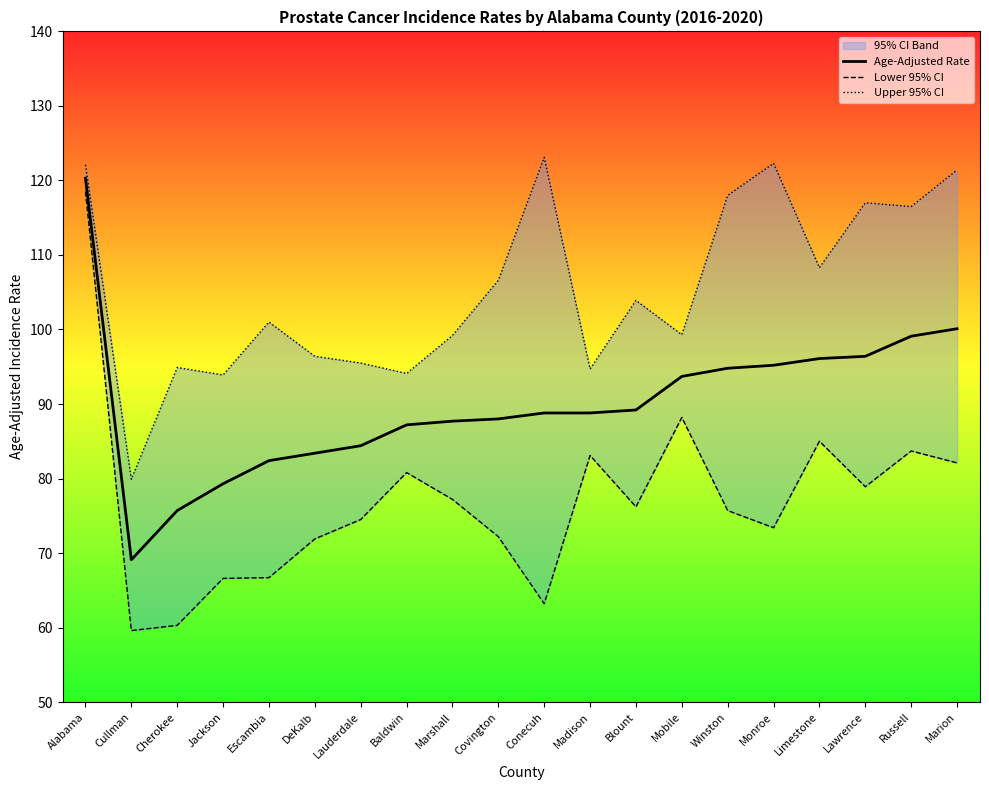

What is the difference between the Age-Adjusted Rate values at Lauderdale and Lawrence?

12.0